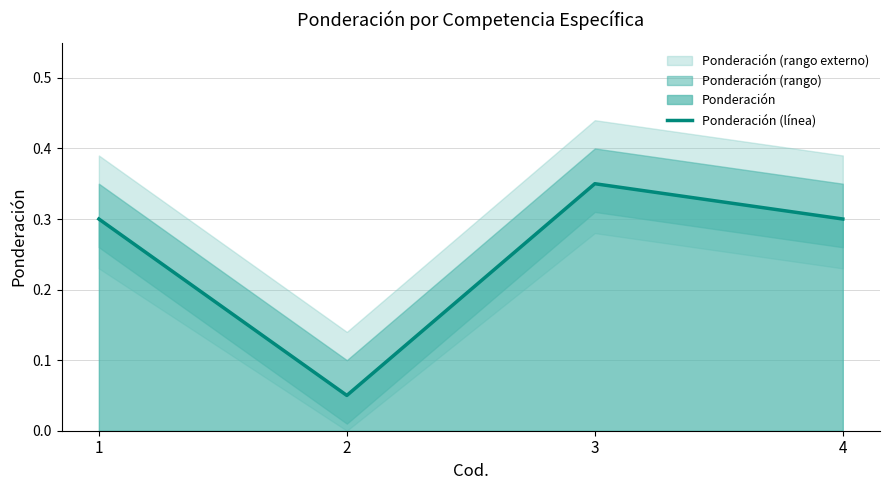

Between 1 and 2, which is larger?

1